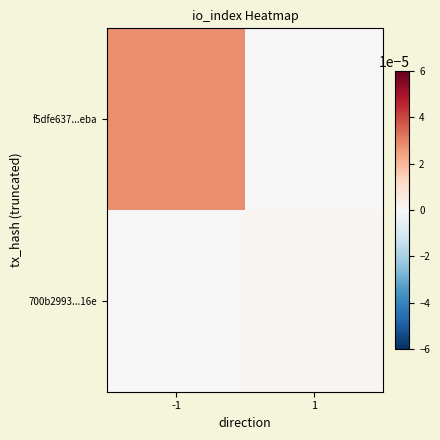

Count the number of categories in the chart.

2